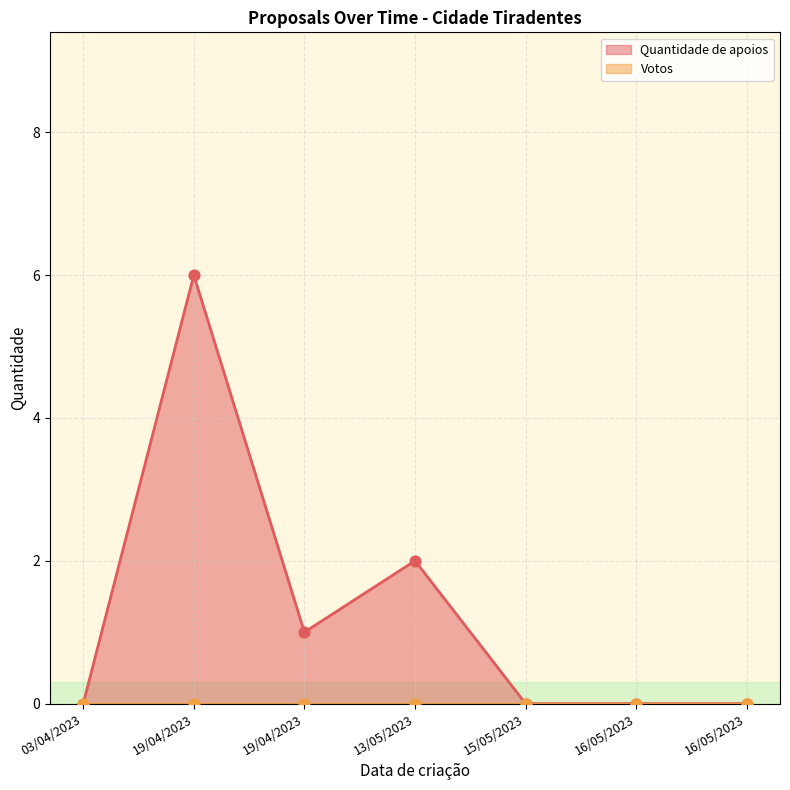

Which series has the widest spread of Y values?

Quantidade de apoios